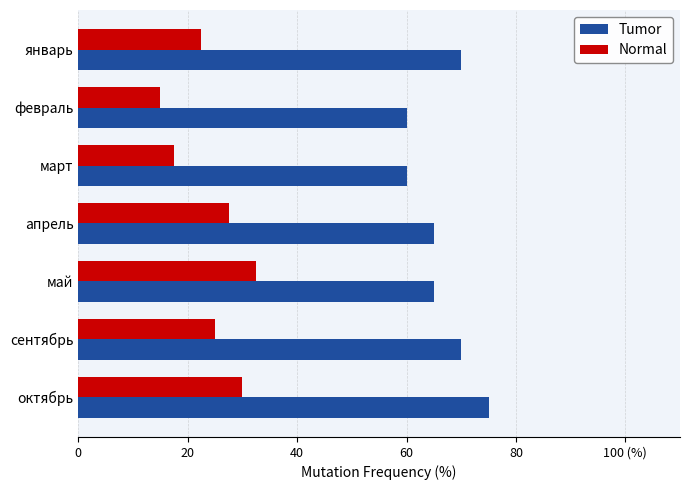

What are all the series names shown in the legend?

Tumor, Normal